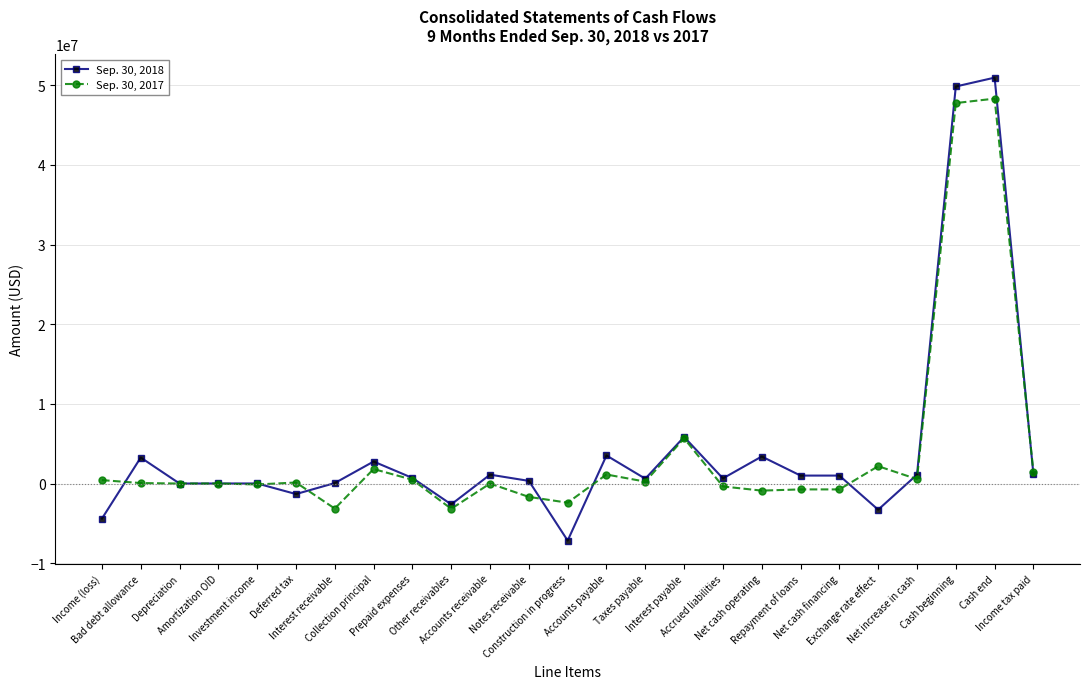

How many lines are shown in the chart?

2